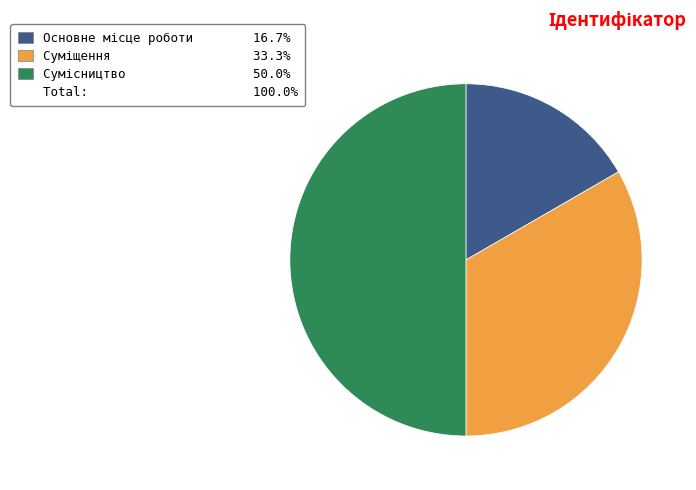

What is the smallest slice in the pie chart?

Основне місце роботи